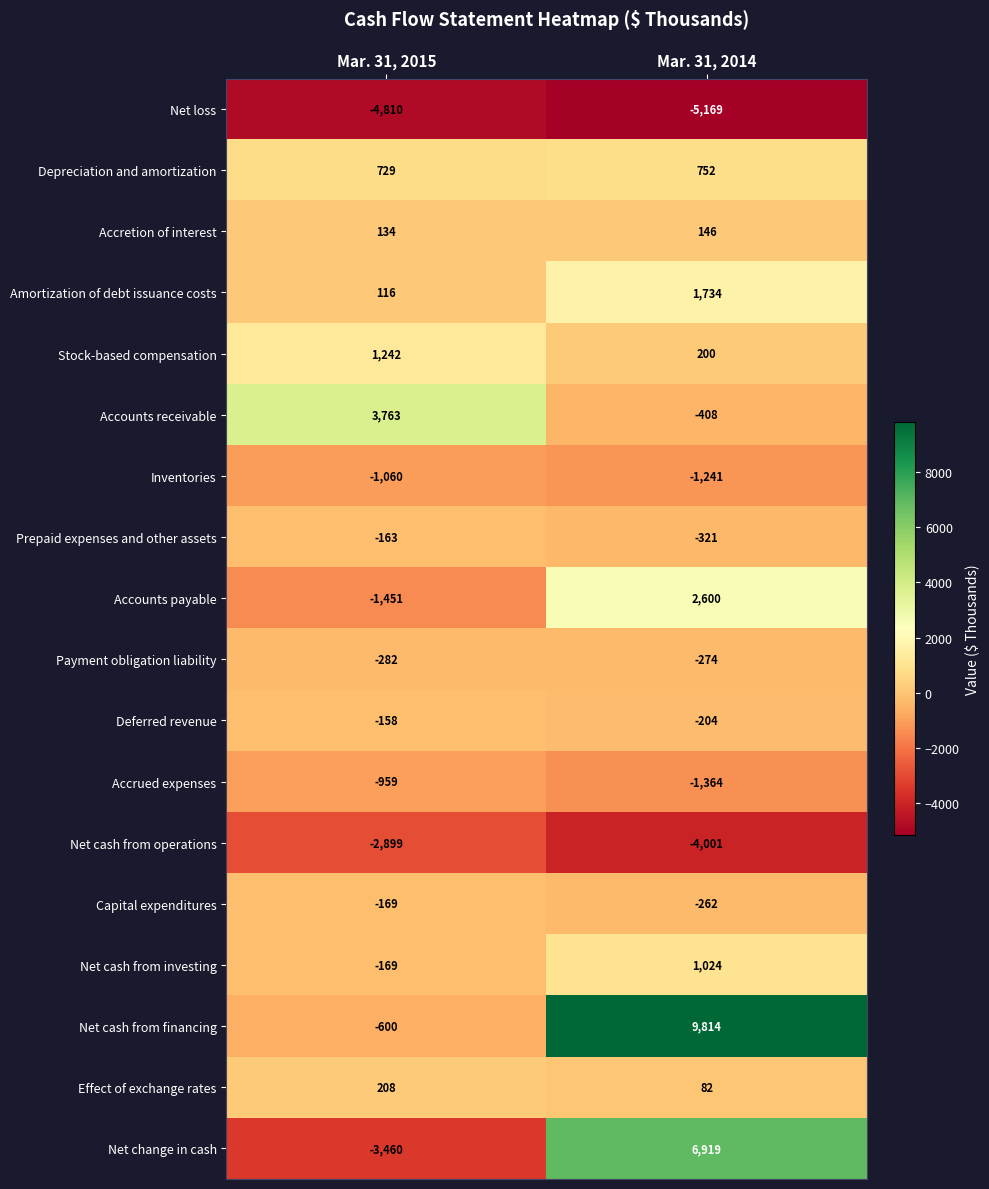

Which label corresponds to the largest value in the chart?

Mar. 31, 2014